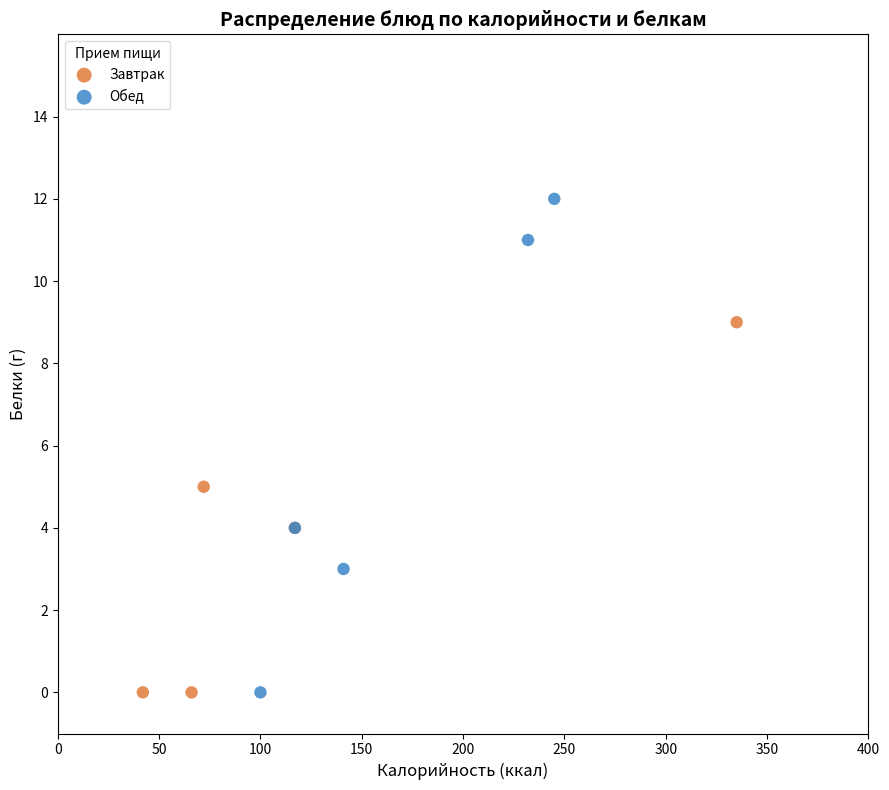

Which series reaches the maximum Y coordinate?

Обед